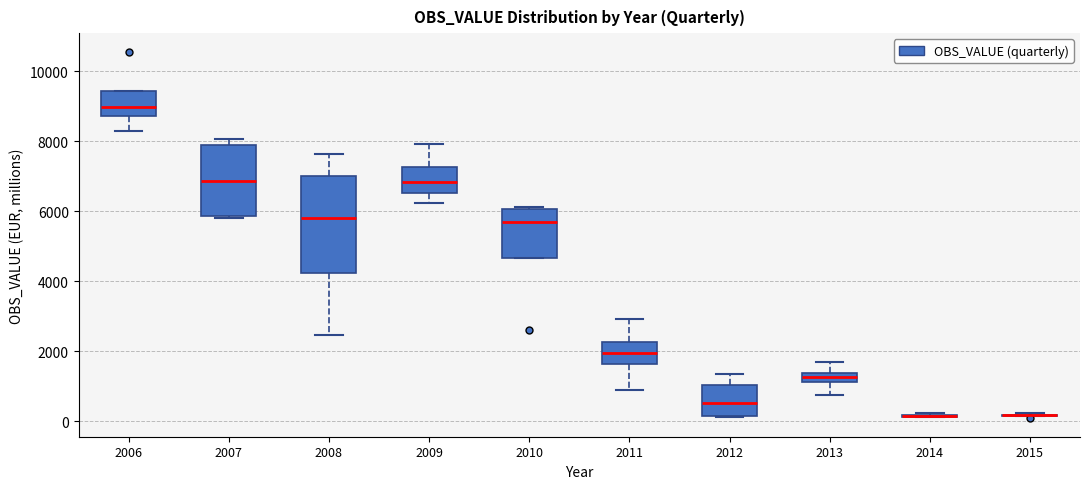

Comparing the boxes themselves (not the whiskers), which one is the tallest?

2008